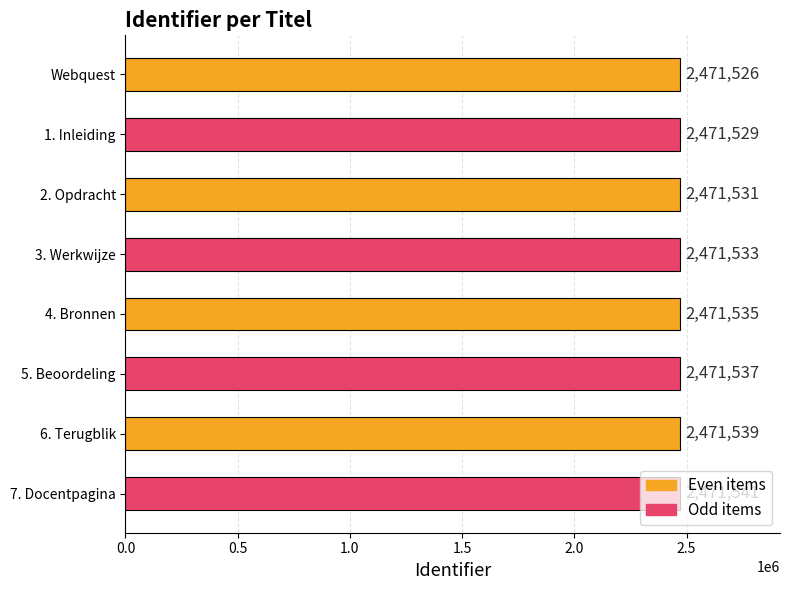

How many values are below 2471535?

4